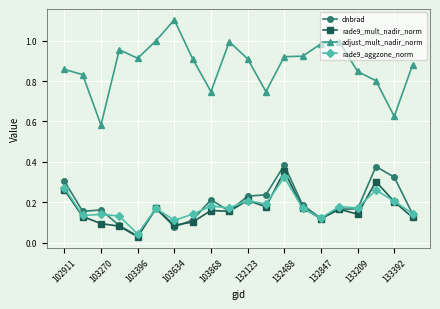

How many series are shown in this chart?

4